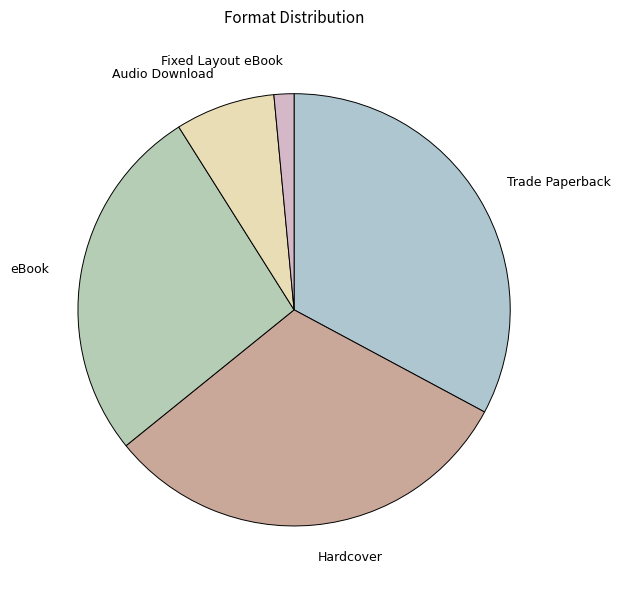

Between Hardcover and Fixed Layout eBook, which is larger?

Hardcover